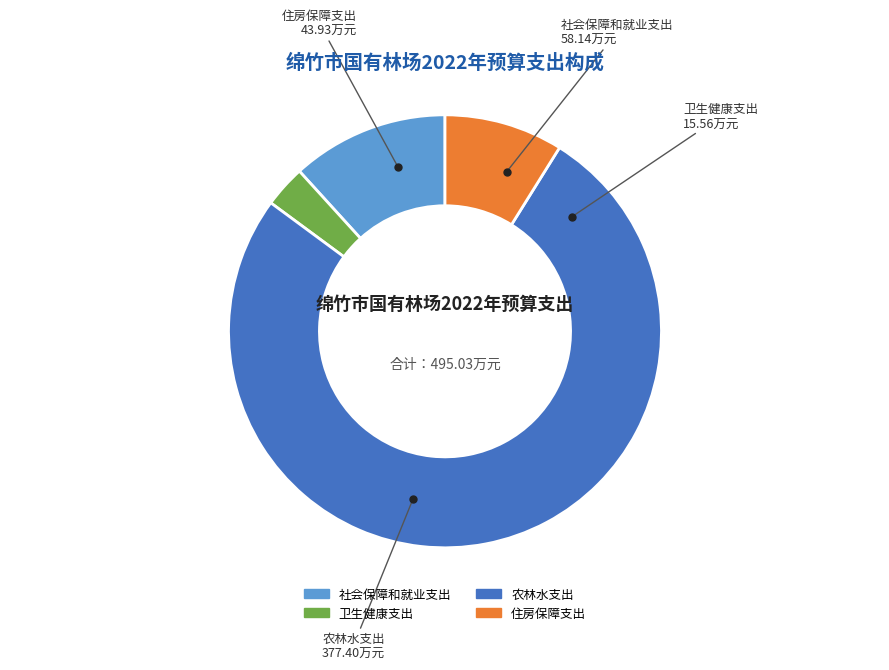

The 农林水支出 slice represents 76% of the pie. True or false?

True